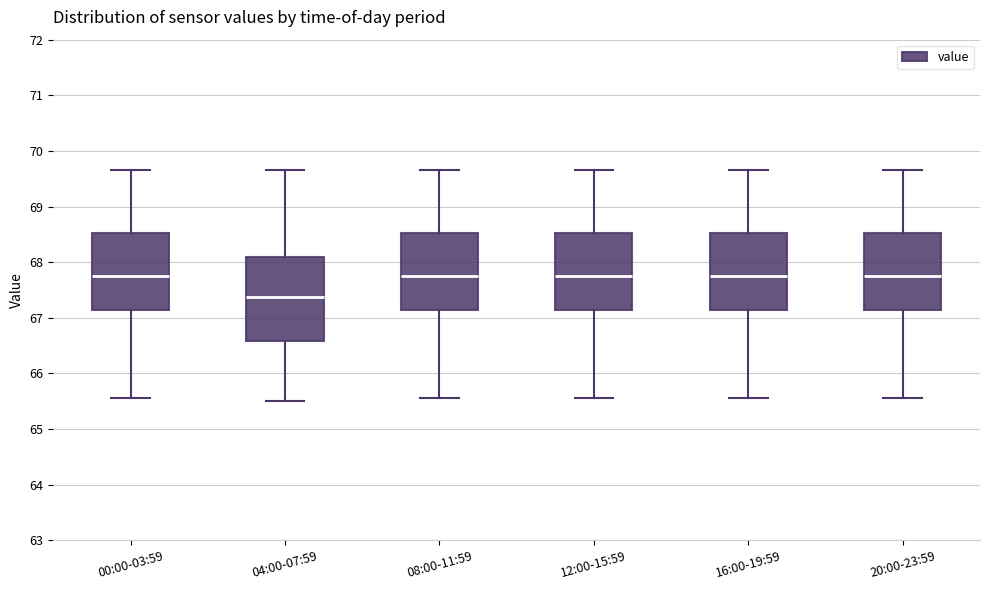

Where does the upper whisker of the box for 08:00-11:59 end on the y-axis? The values are not printed on the chart, so give them approximately, as read against the axis.

69.7